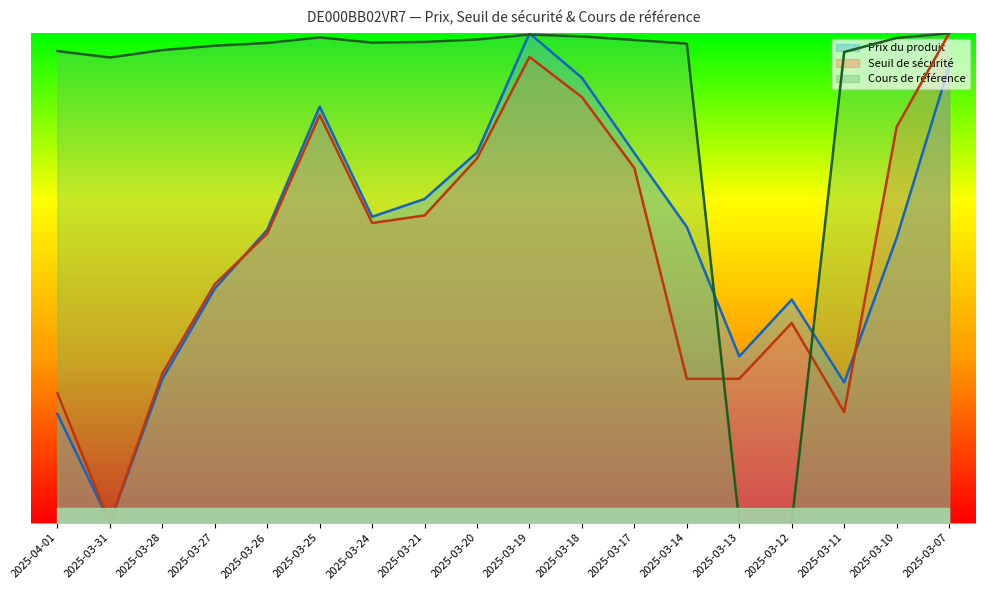

Between 2025-03-19 and 2025-03-24, which is larger?

2025-03-19